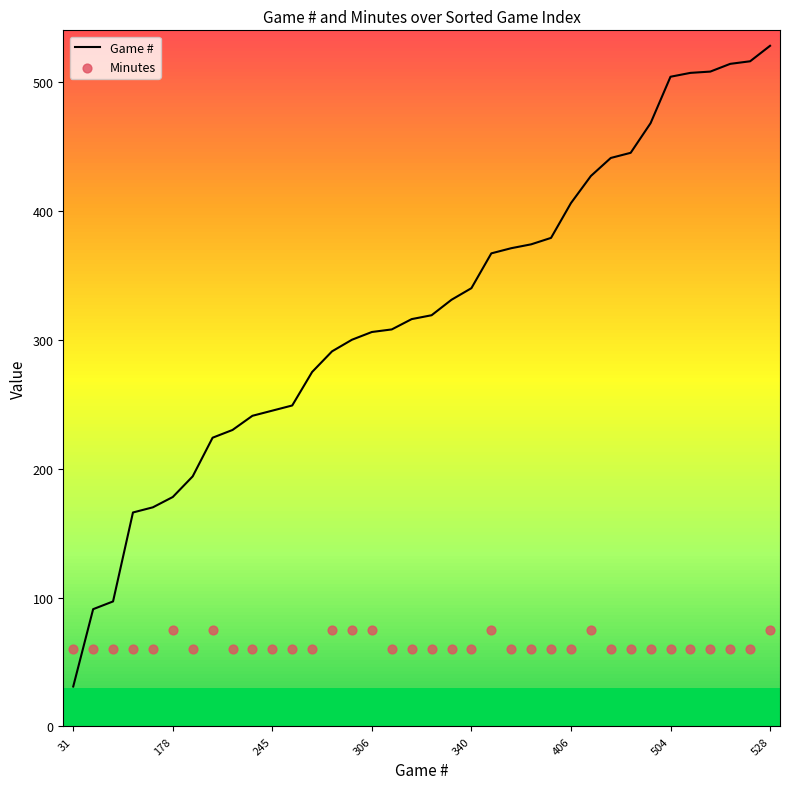

What are all the series names shown in the legend?

Game #, Minutes